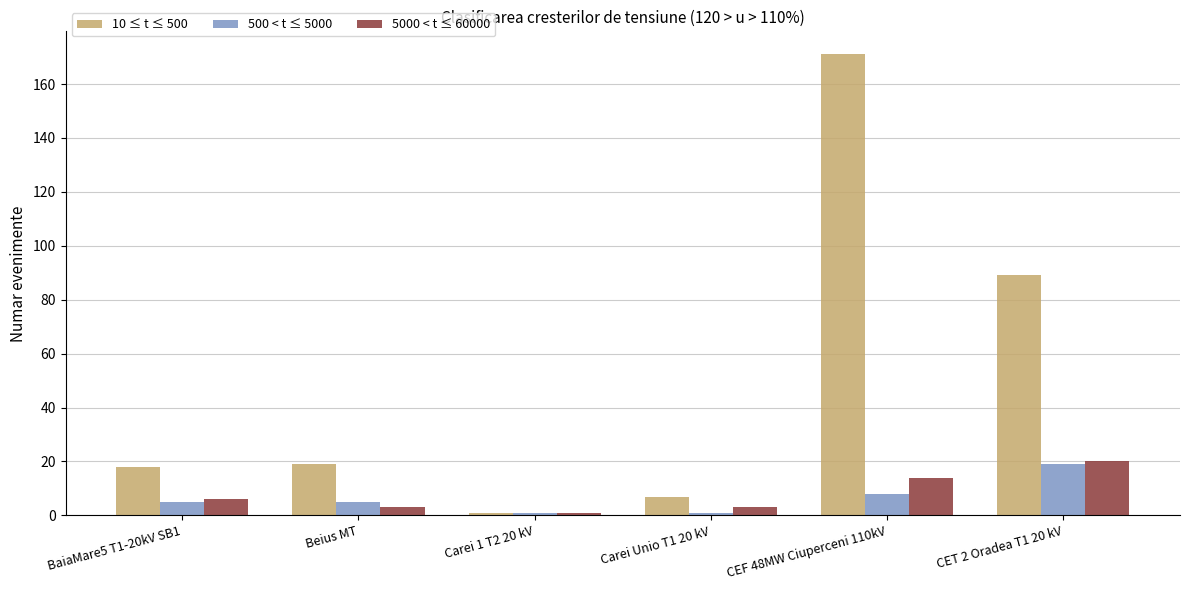

Between BaiaMare5 T1-20kV SB1 and Carei 1 T2 20 kV, which series saw the biggest shift?

10 ≤ t ≤ 500